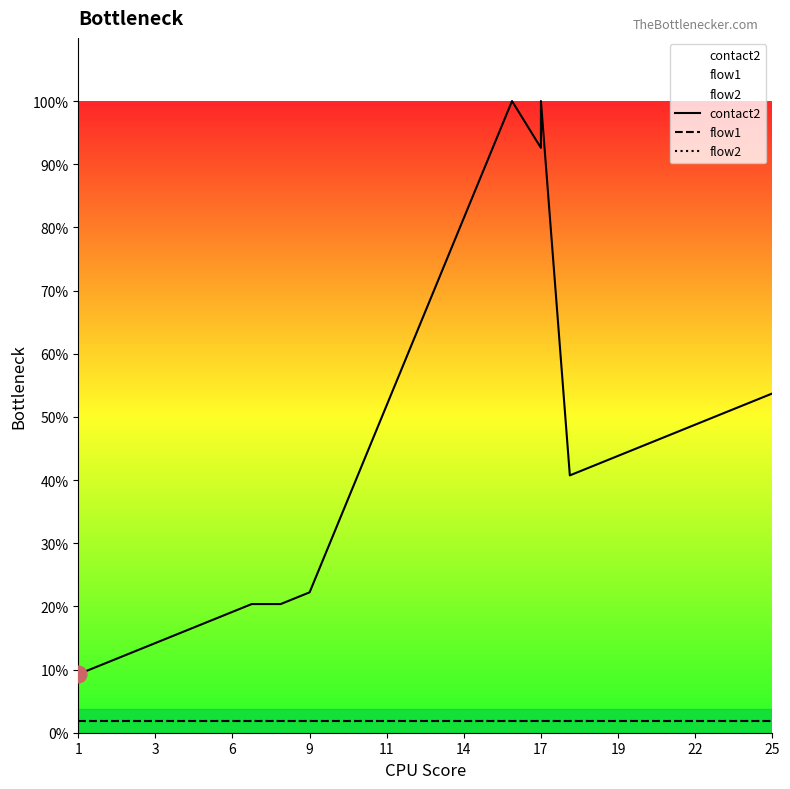

Which series has the largest total across all categories?

contact2